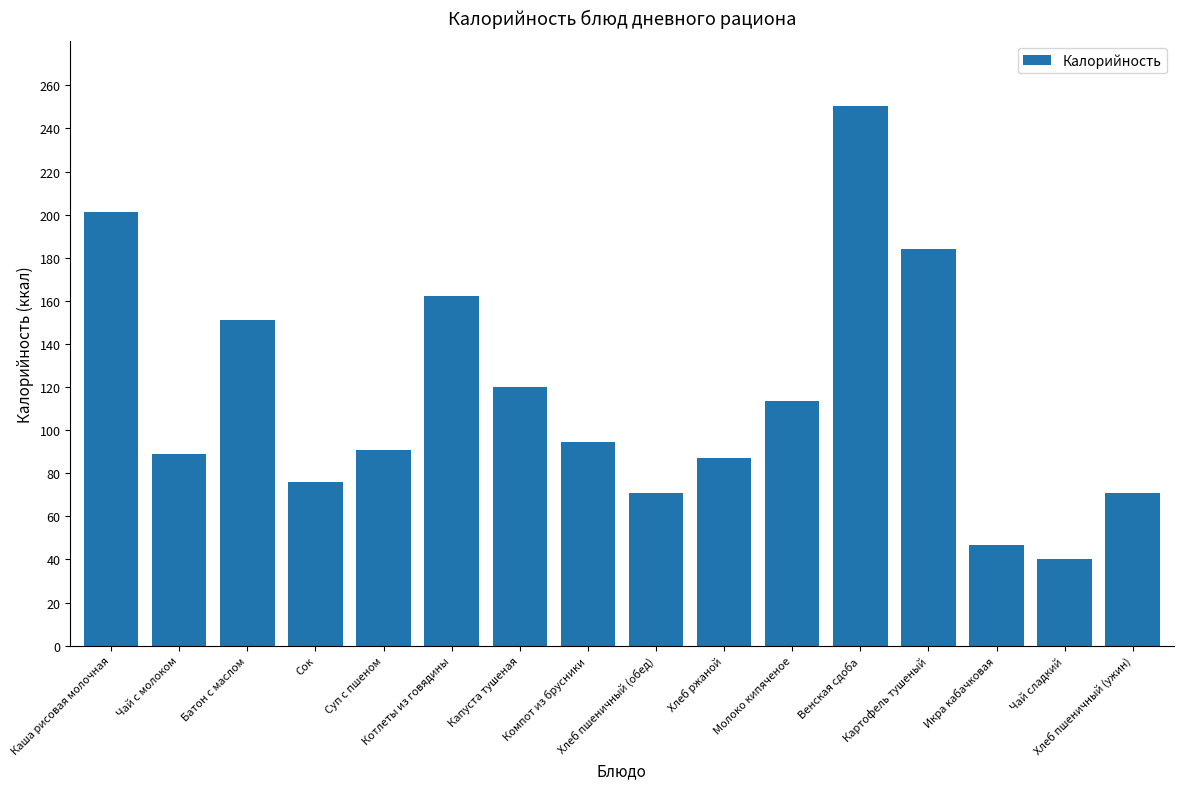

What is the minimum value shown in the chart?

40.0